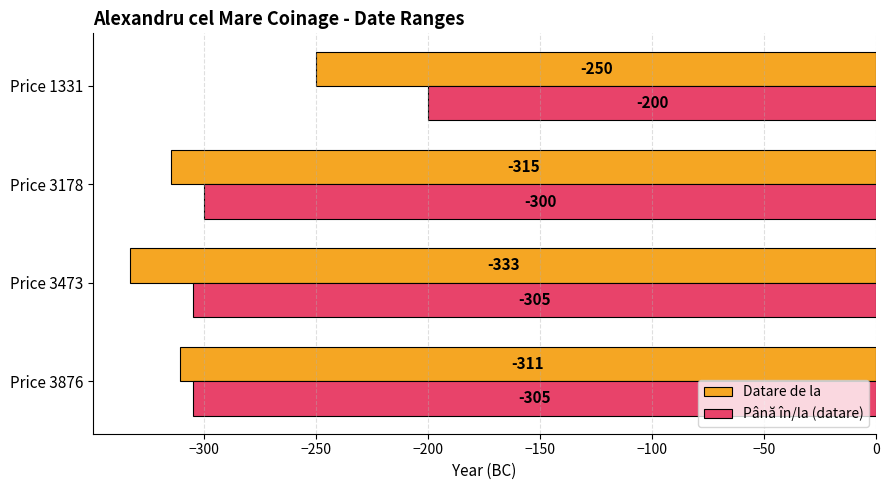

List the series in order of their peak value, lowest first.

Datare de la, Până în/la (datare)